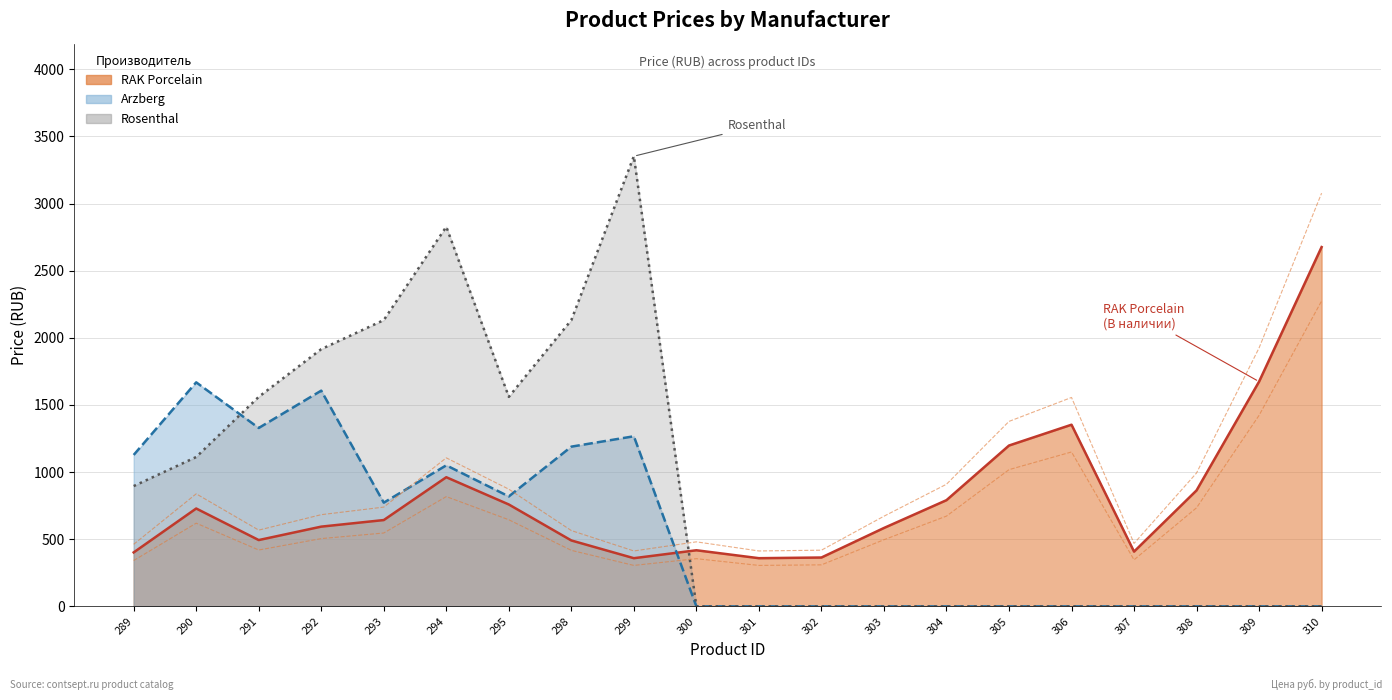

What is the average value of the Arzberg series?

541.5